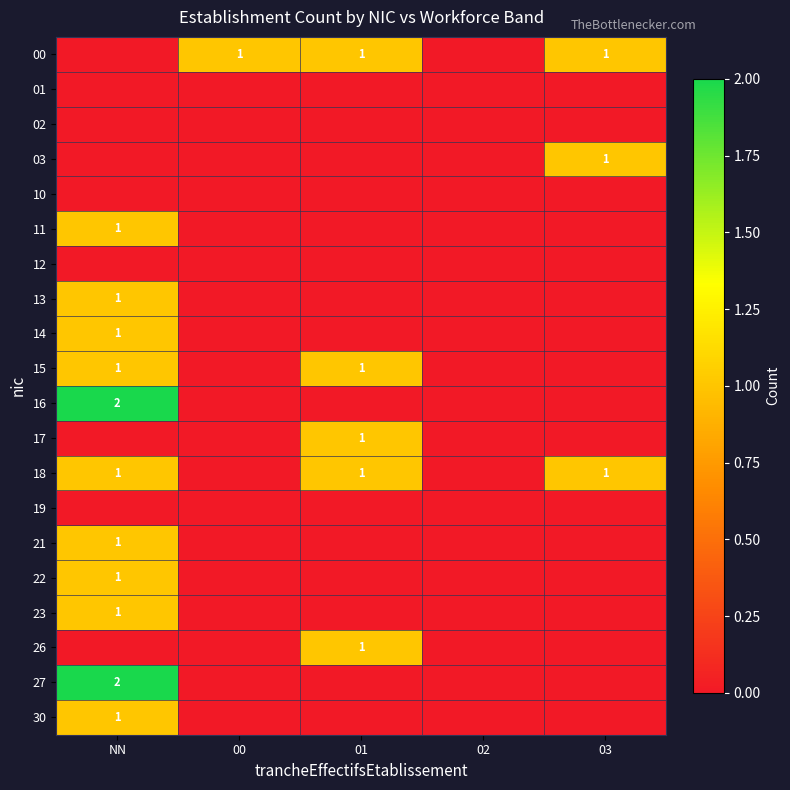

Is it true that 18 equals 1 at 01?

True